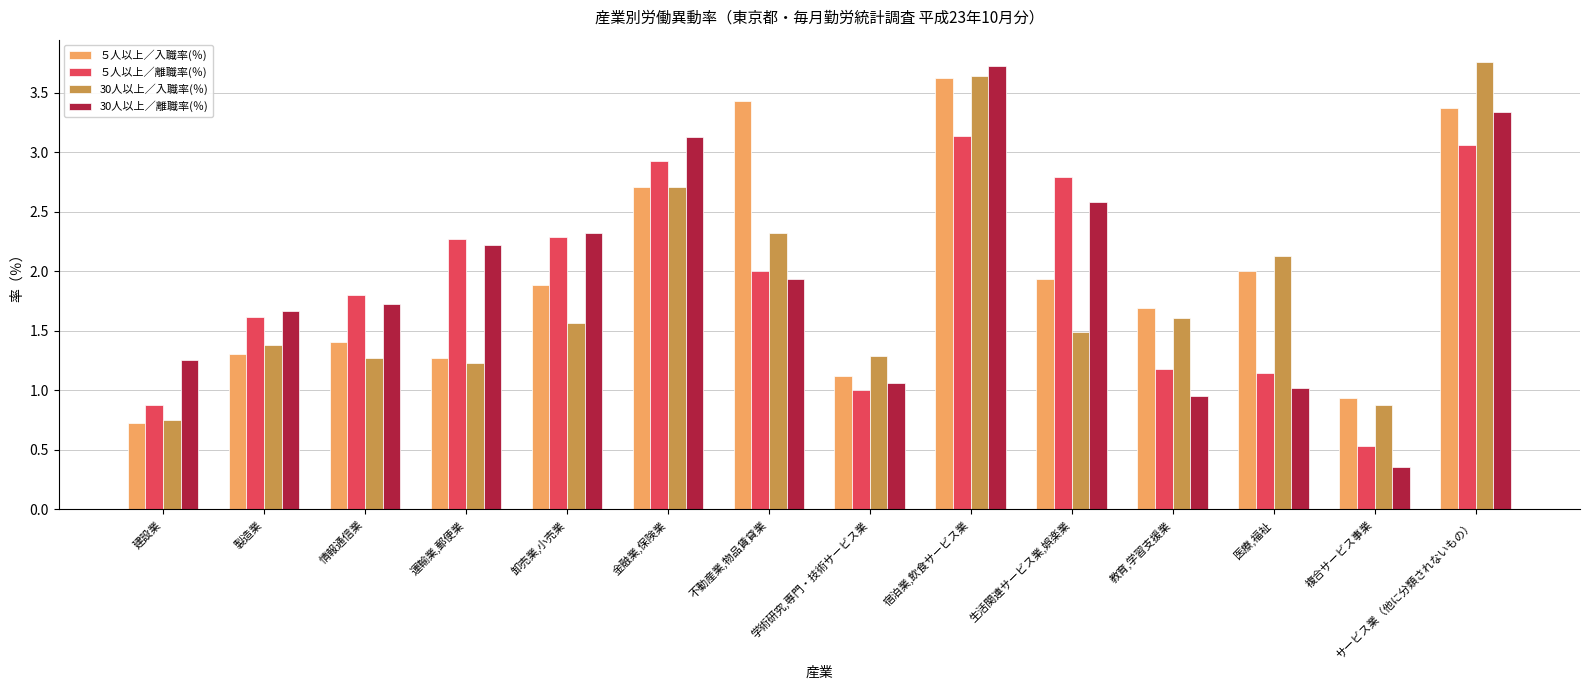

Which series has the largest range (max minus min)?

30人以上／離職率(％)